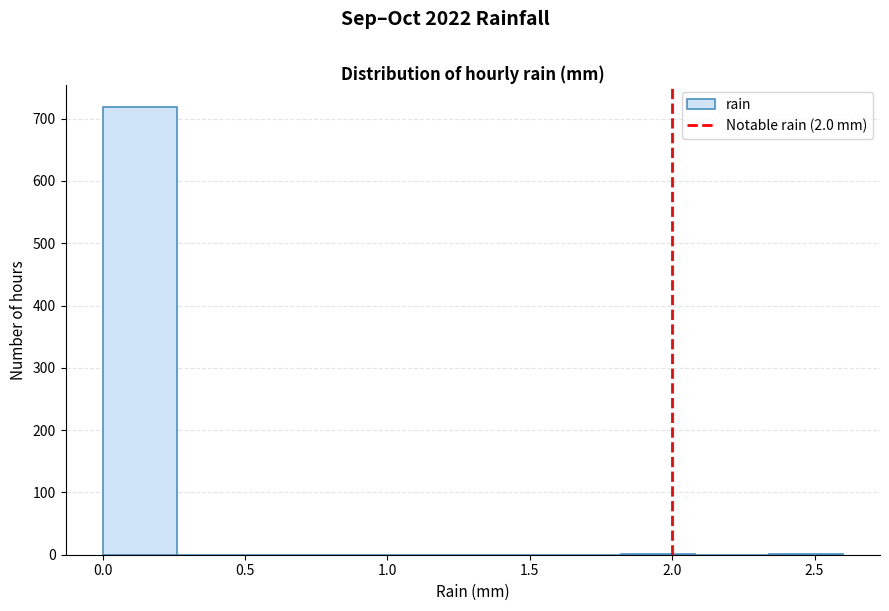

Reading left to right, list every bar in this chart as the range it spans on the x-axis followed by its height. Neither the bar edges nor the heights are printed on the chart, so give them approximately, as read against the axes.

0.00 to 0.26: 720
0.26 to 0.52: 0
0.52 to 0.78: 0
0.78 to 1.04: 0
1.04 to 1.30: 0
1.30 to 1.56: 0
1.56 to 1.82: 0
1.82 to 2.08: under 10
2.08 to 2.34: 0
2.34 to 2.60: under 10